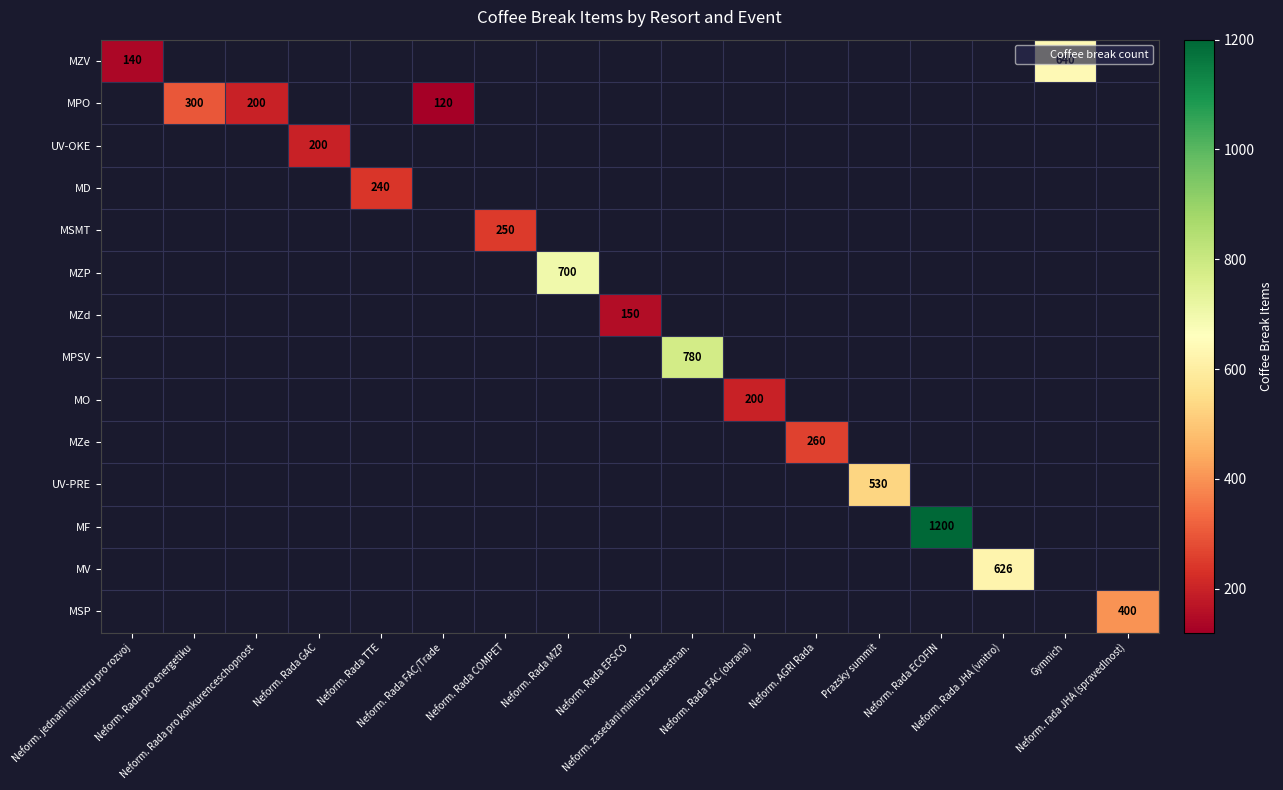

Is the value of MF at Gymnich greater than the value of MV at Neform. Rada ECOFIN?

No